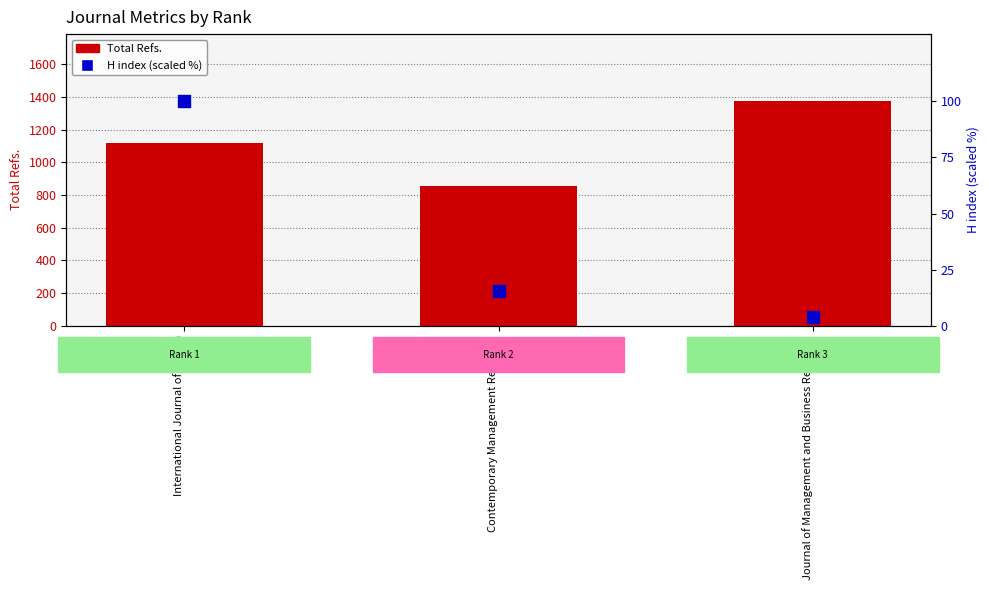

At which category is the sum across all series the highest?

Journal of Management and Business Research